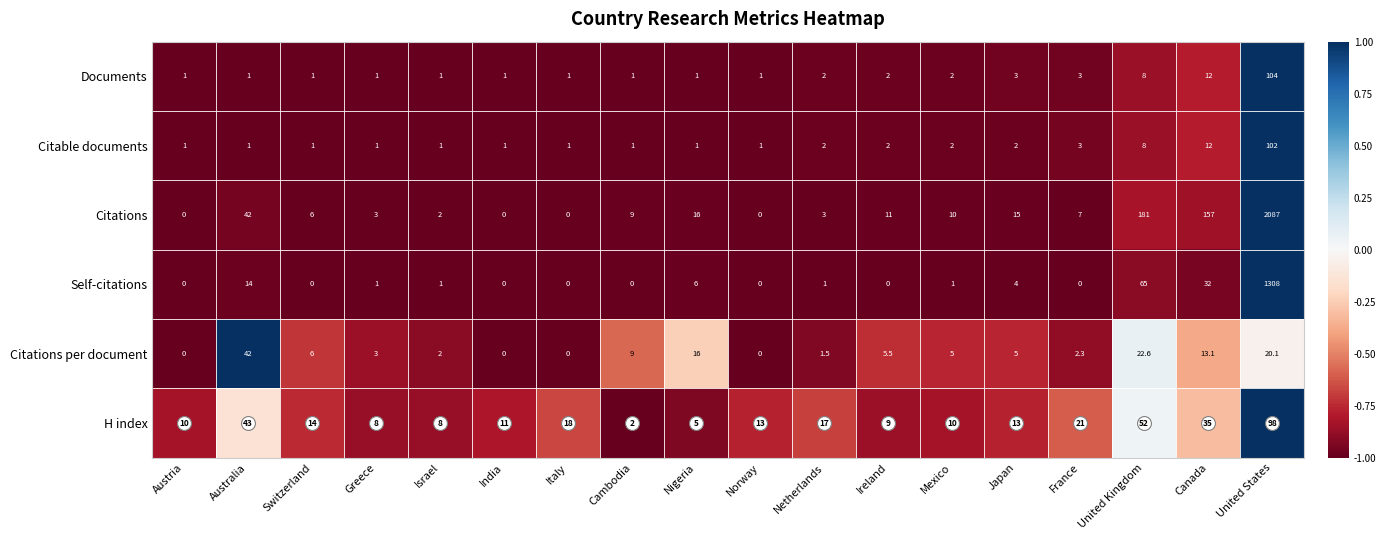

Which series has the largest total across all categories?

Citations